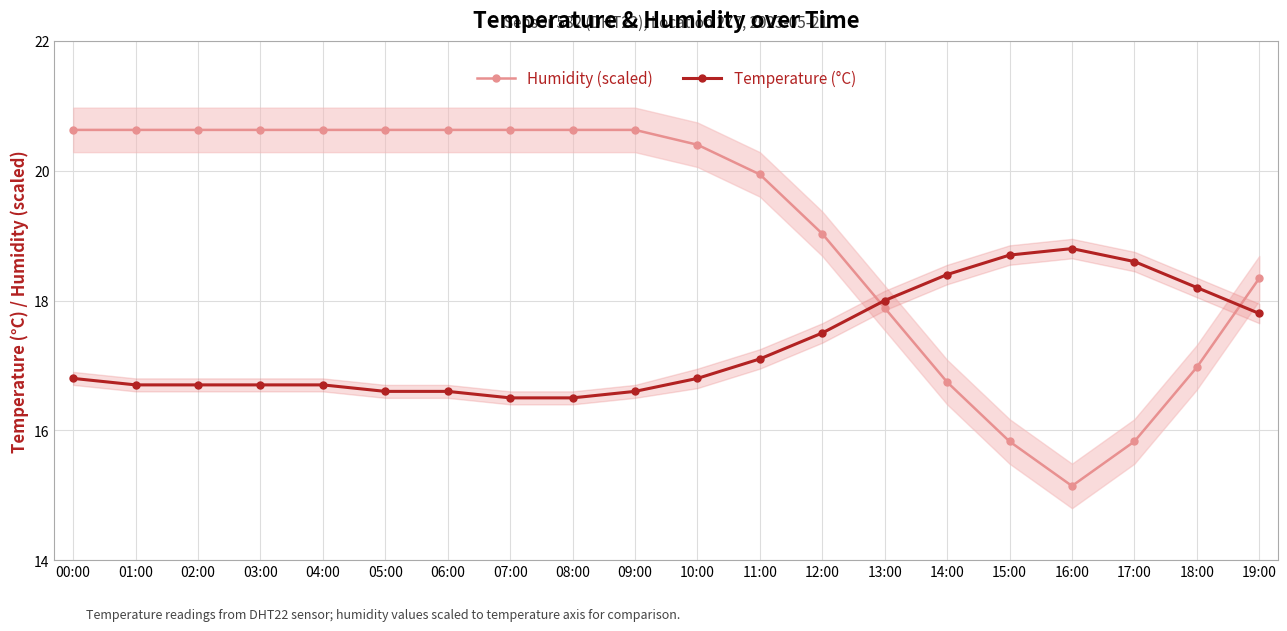

Is this an area chart (filled region under the line)?

No